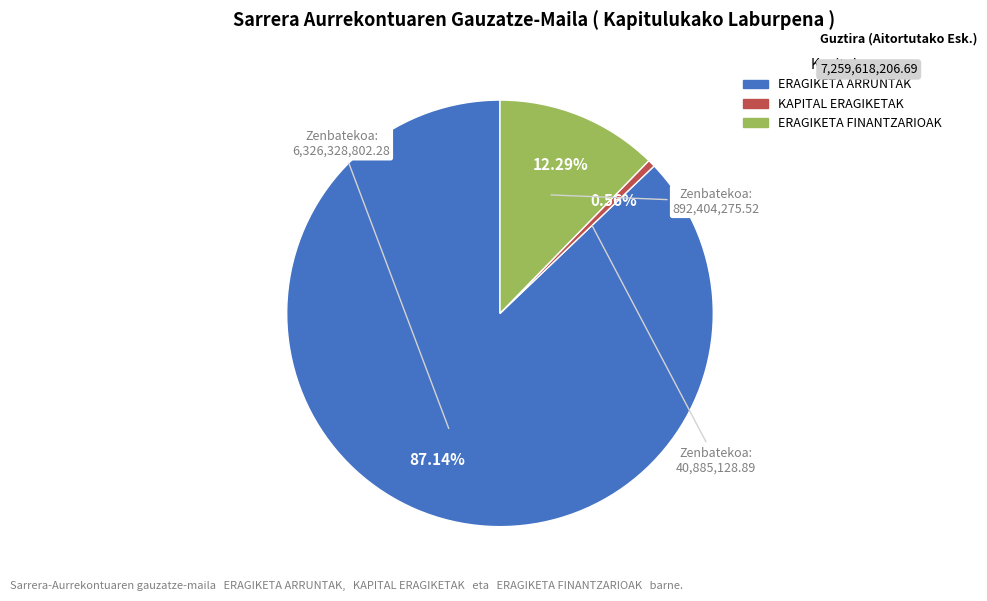

Is ERAGIKETA ARRUNTAK the majority of the pie?

Yes